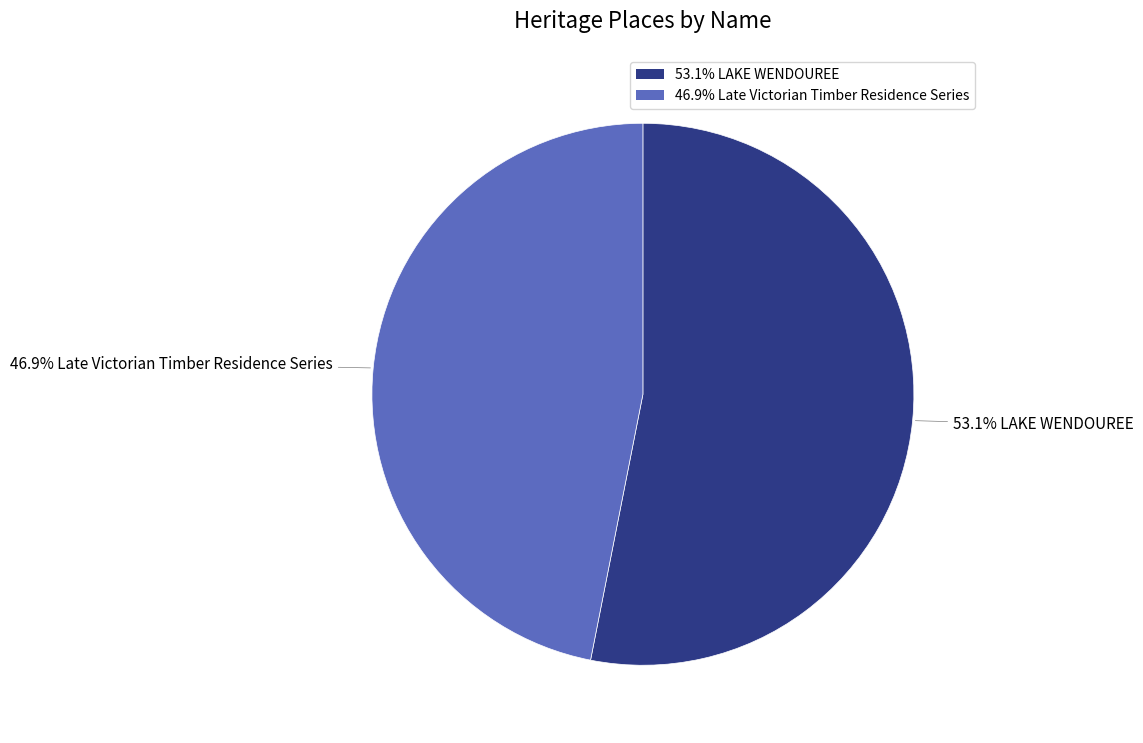

Is there any slice that represents more than half of the pie?

Yes